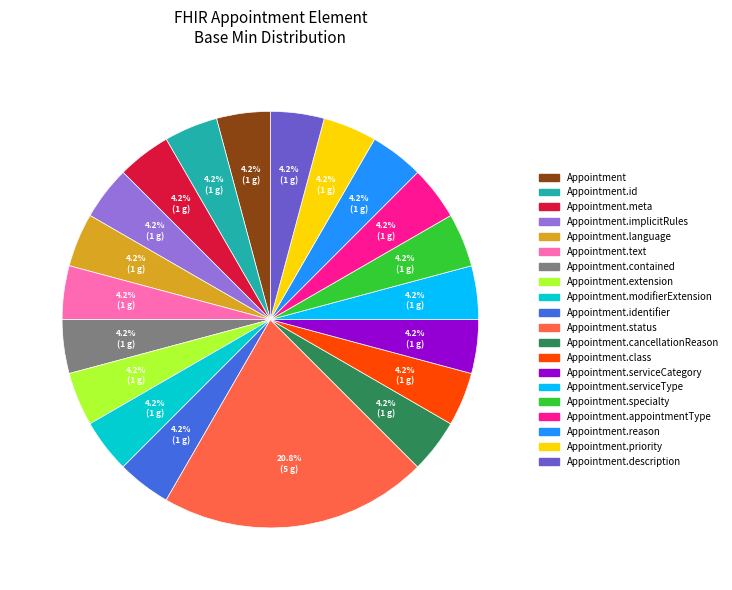

Is there any slice that represents more than half of the pie?

No